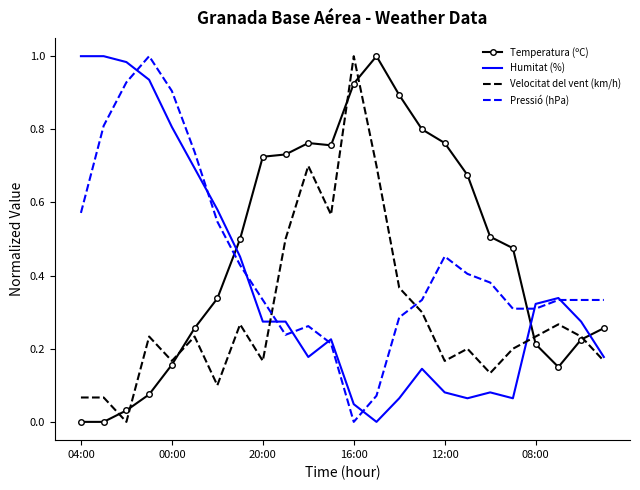

Which series has the largest total across all categories?

Temperatura (ºC)